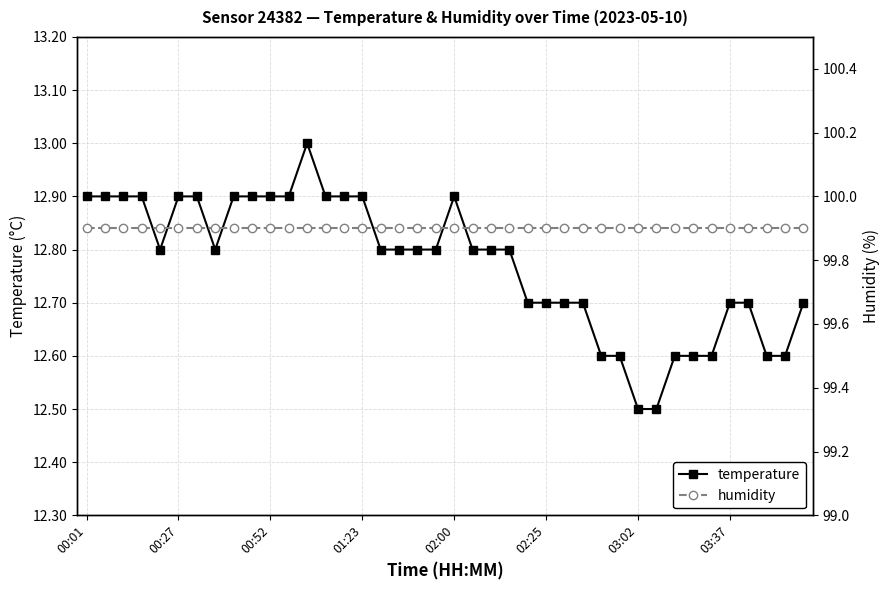

Which series has the largest total across all categories?

humidity